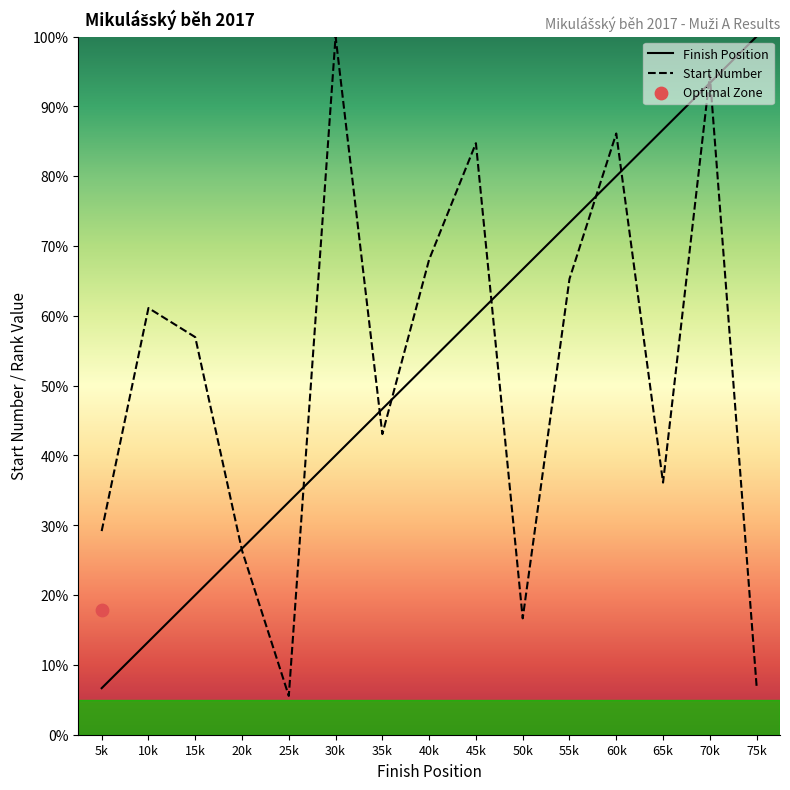

Is the value of Start Number at 35k greater than the value of Finish Position at 35k?

No